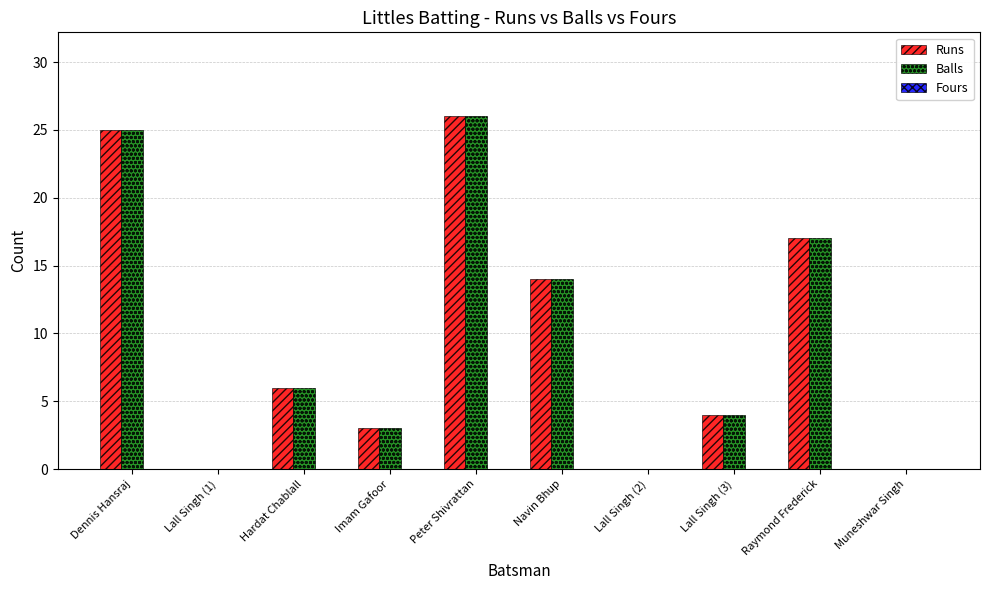

Where is Runs nearest to the value 13?

Navin Bhup